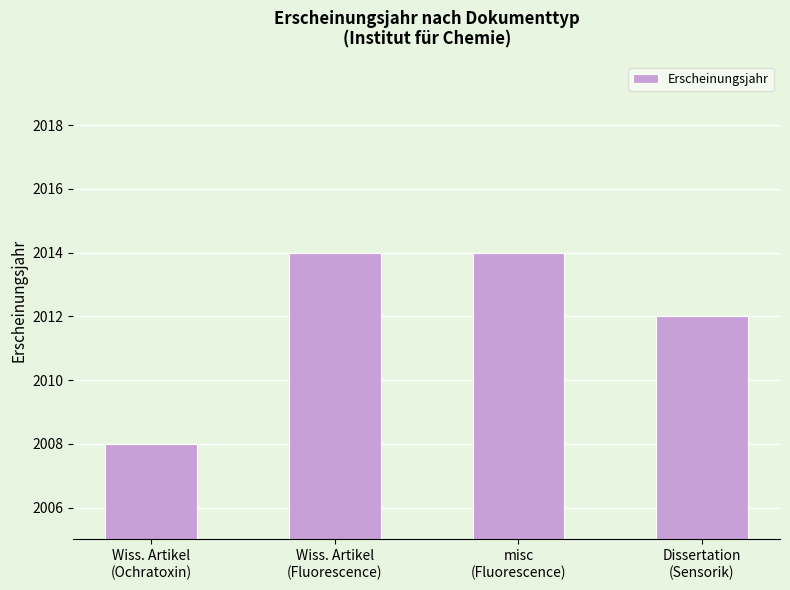

What is the value of the 2nd bar from the left?

2014